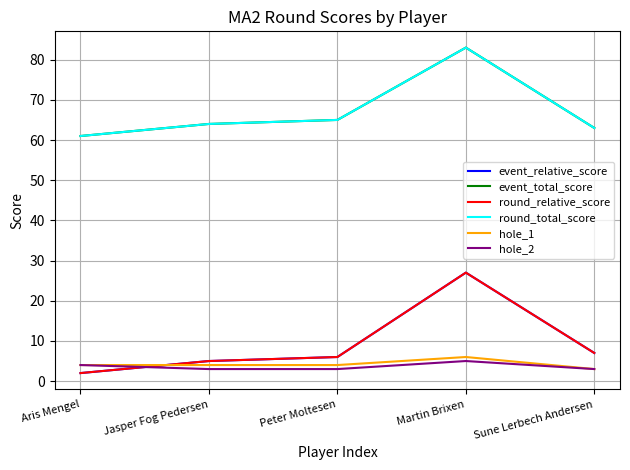

In event_total_score, how many points are higher than both neighbors (excluding endpoints)?

1